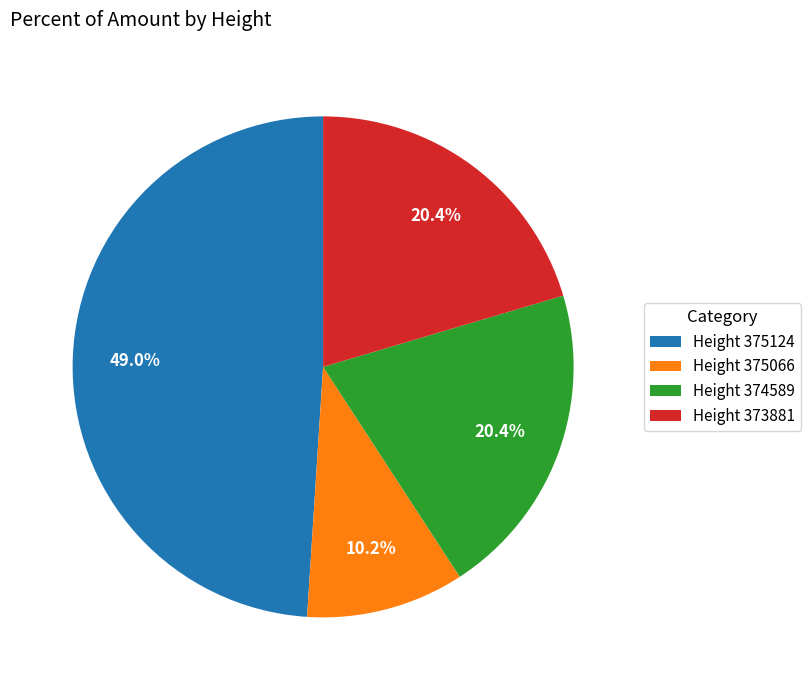

What percentage is NOT represented by Height 373881?

79.6%